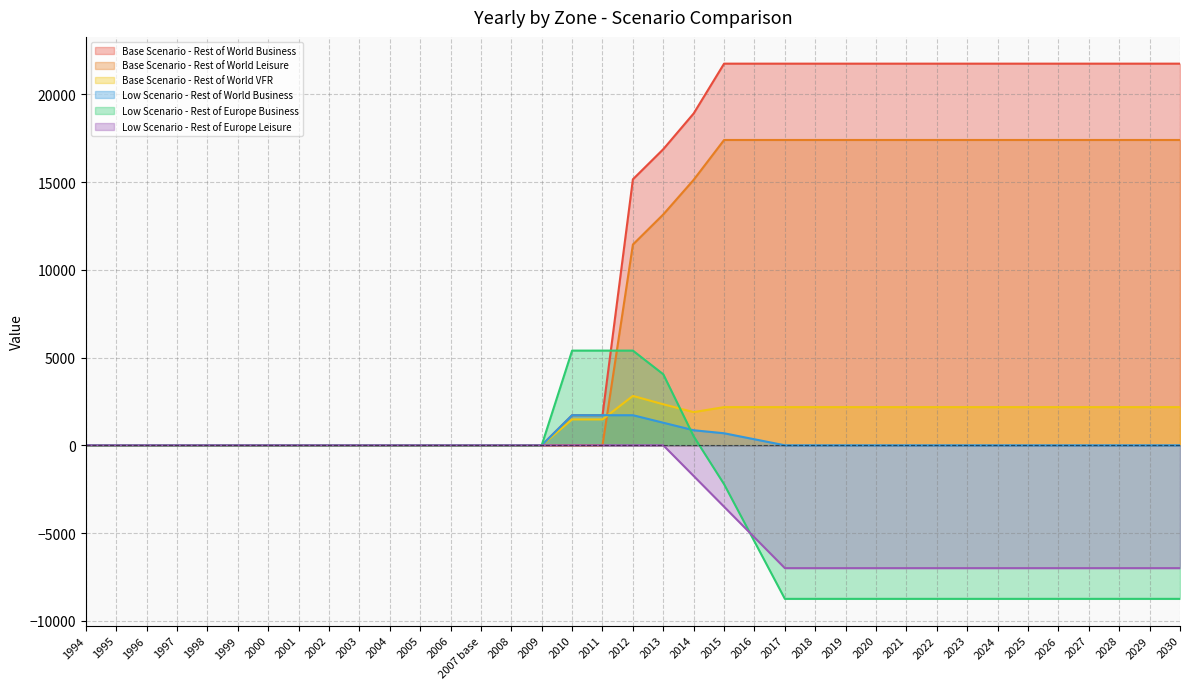

Does the chart have visible grid lines?

Yes